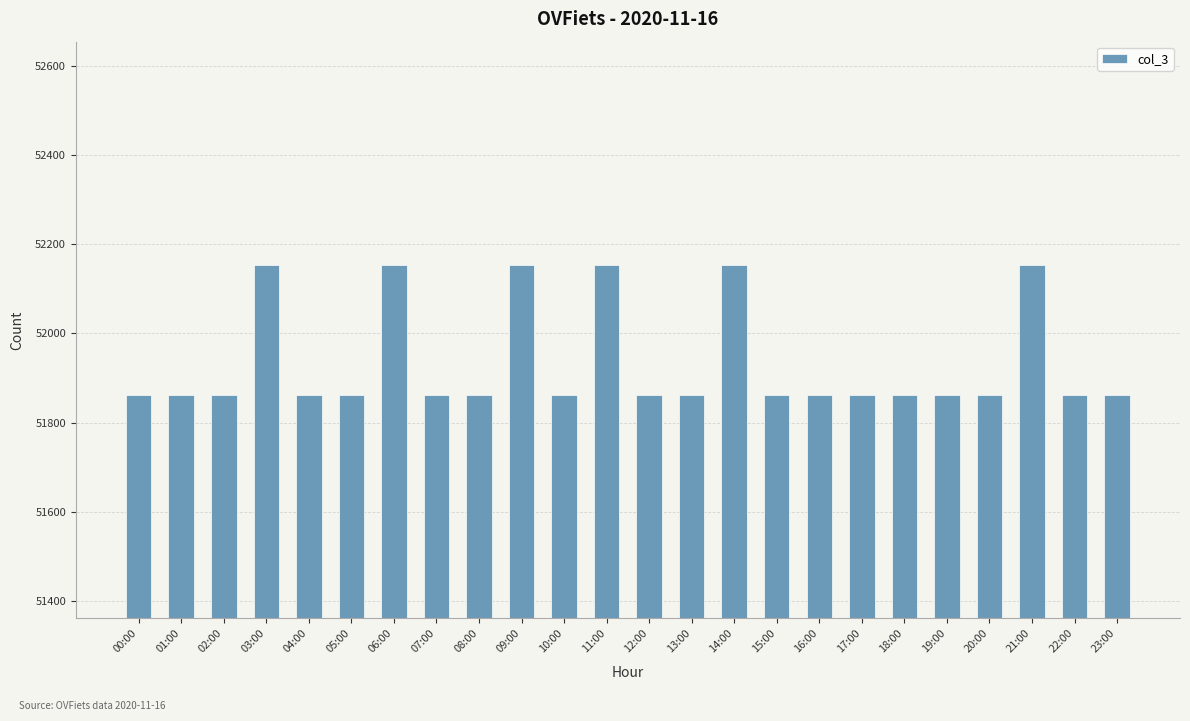

What is the average value?

51934